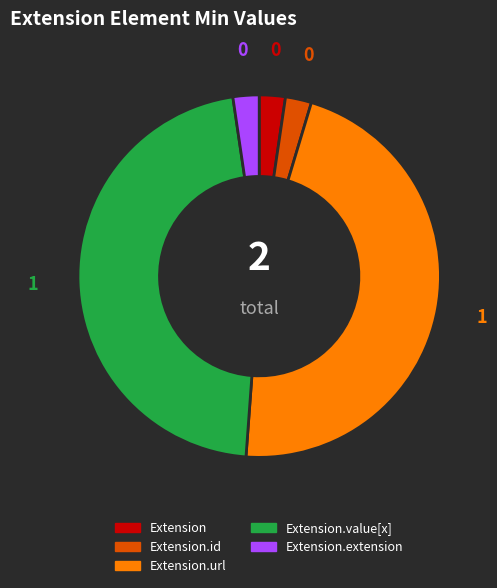

Is there any slice that represents more than half of the pie?

No